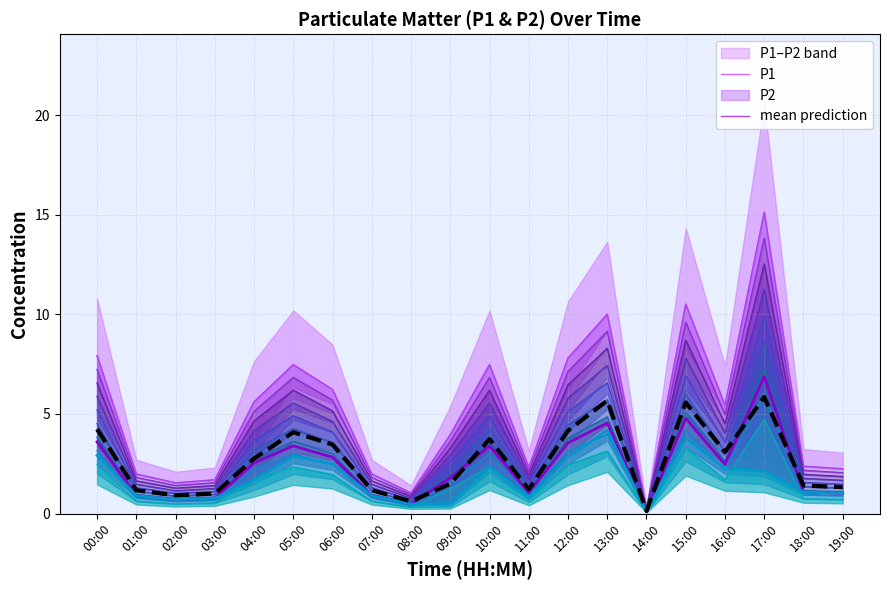

The P2 series shows 6.9 at 13:00. True or false?

False